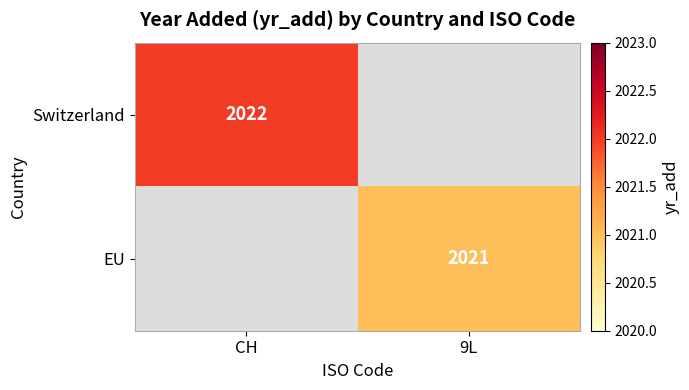

Is the value of Switzerland at CH greater than the value of EU at 9L?

Yes